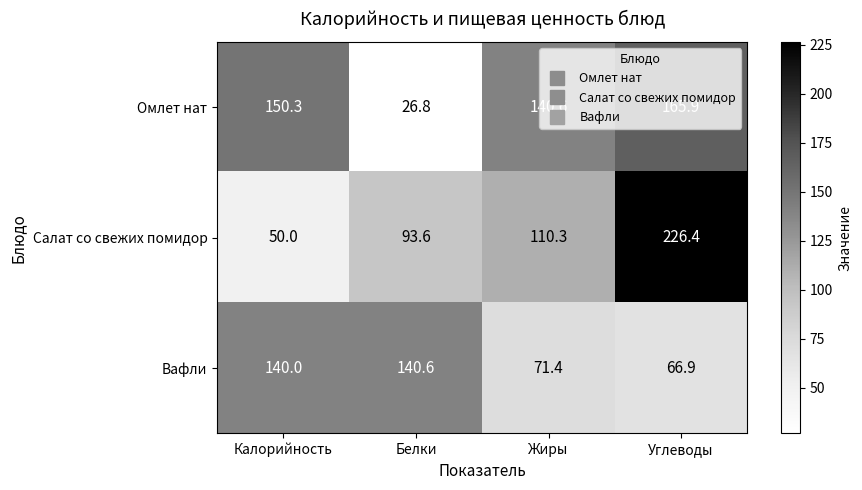

What is the sum of all Салат со свежих помидор values?

480.3